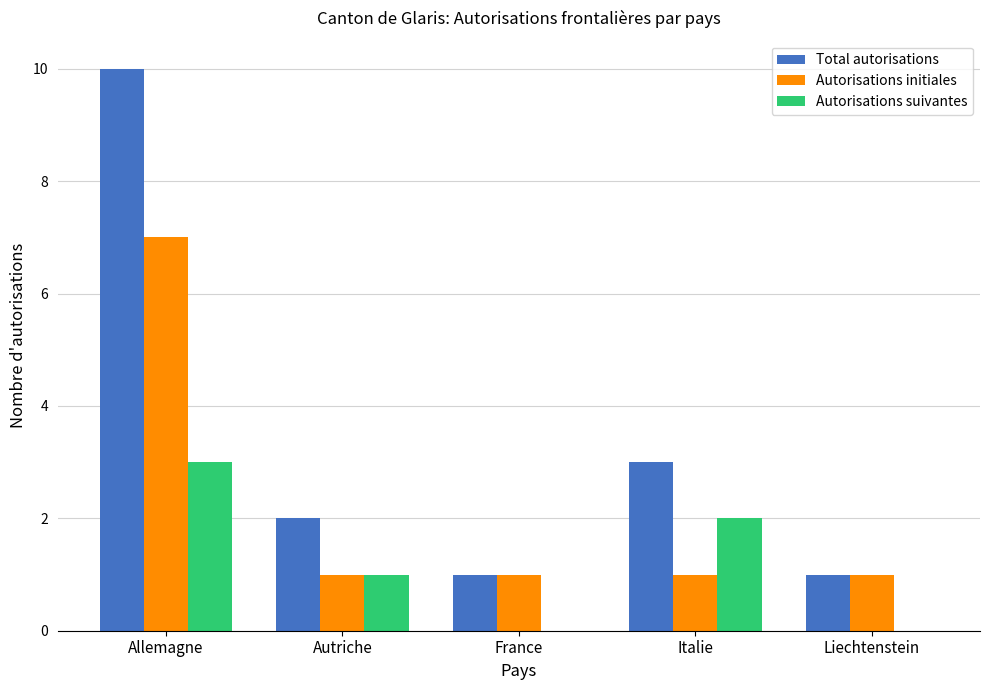

Which series has the largest range (max minus min)?

Total autorisations